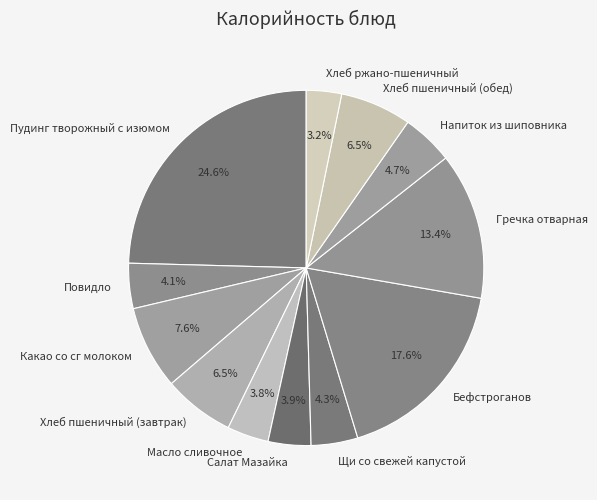

Approximately how many times larger is the value at Пудинг творожный с изюмом compared to Какао со сг молоком?

3.2